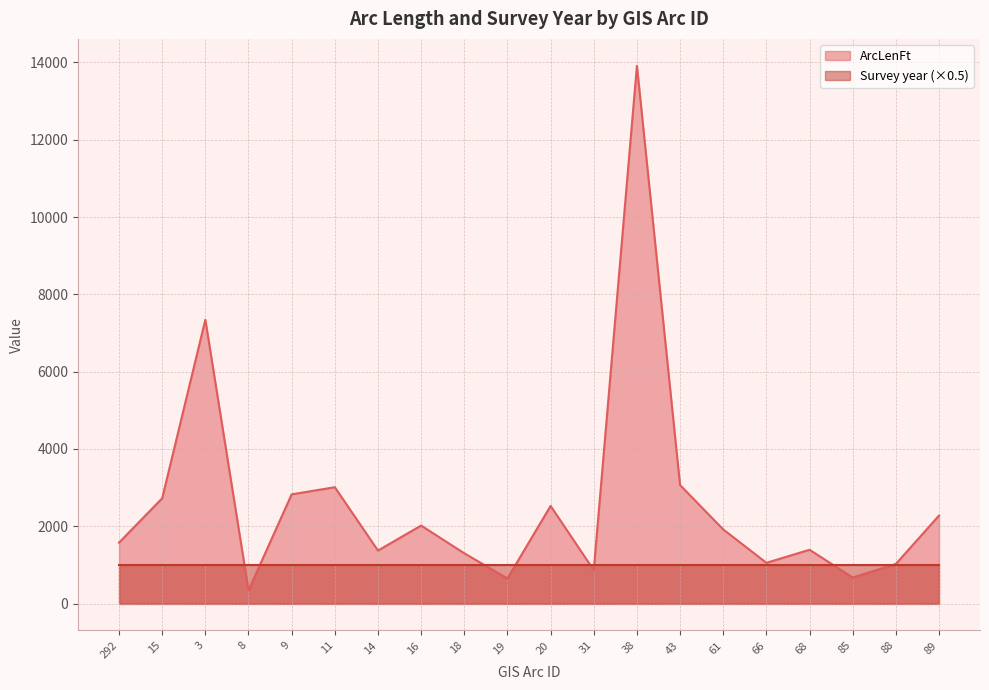

What is the difference between the values at 89 and 31?

1412.1